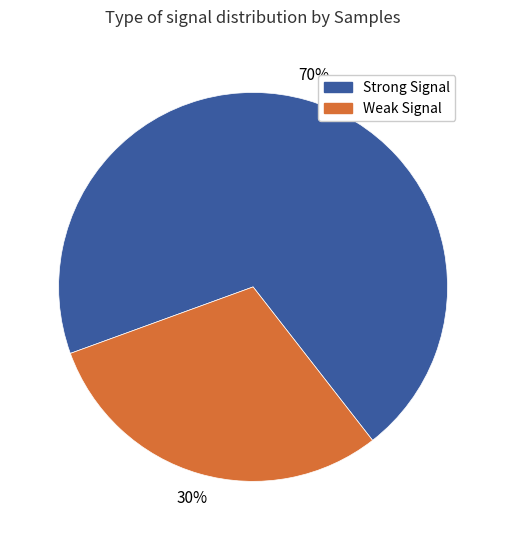

The Weak Signal slice represents 23% of the pie. True or false?

False